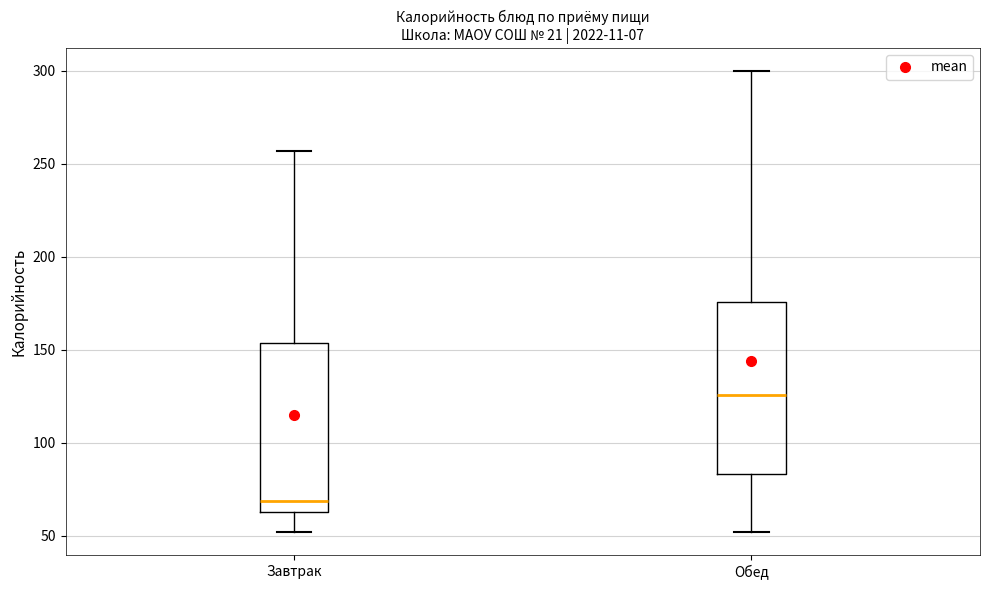

Reading left to right, read every box against the y-axis: the position of its median line, the range the box covers, and the ends of its whiskers. The values are not printed on the chart, so give them approximately, as read against the axis.

Завтрак: median 70, box 65 to 155, whiskers 50 to 255
Обед: median 125, box 85 to 175, whiskers 50 to 300